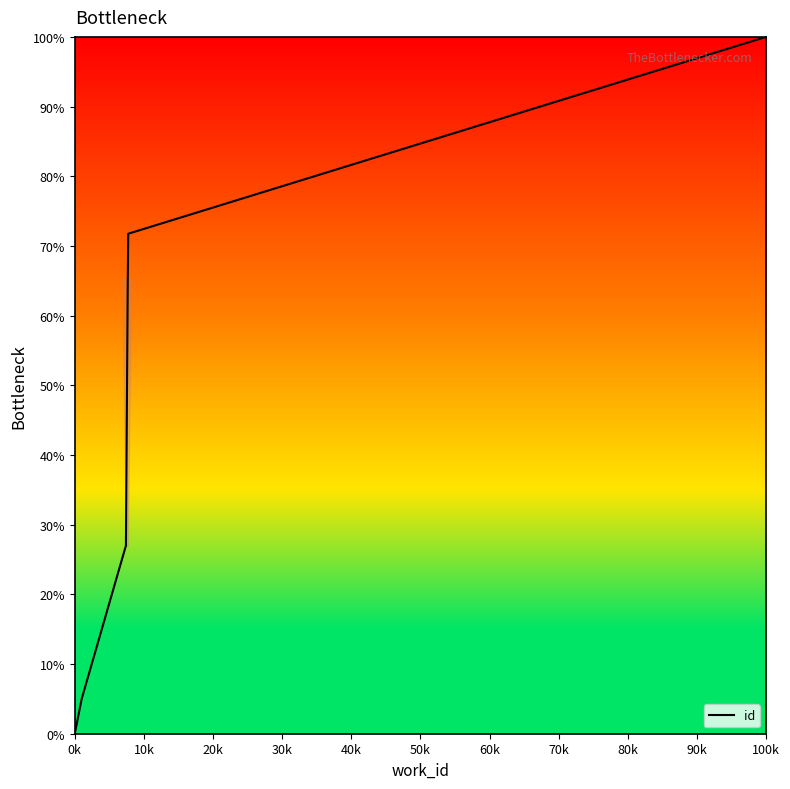

How many lines are shown in the chart?

1